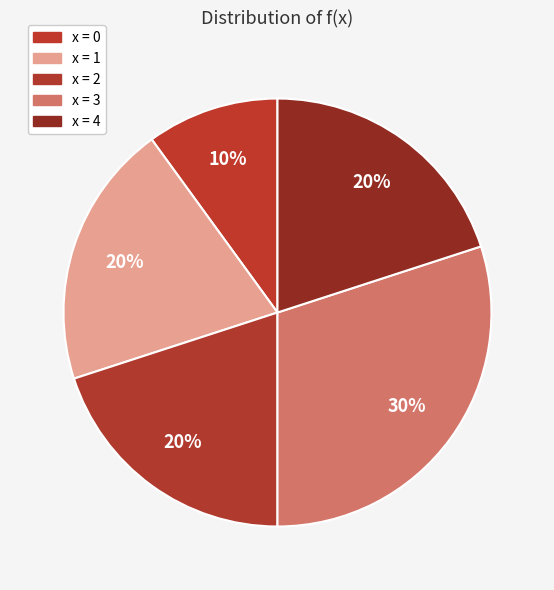

How many segments does this pie chart have?

5